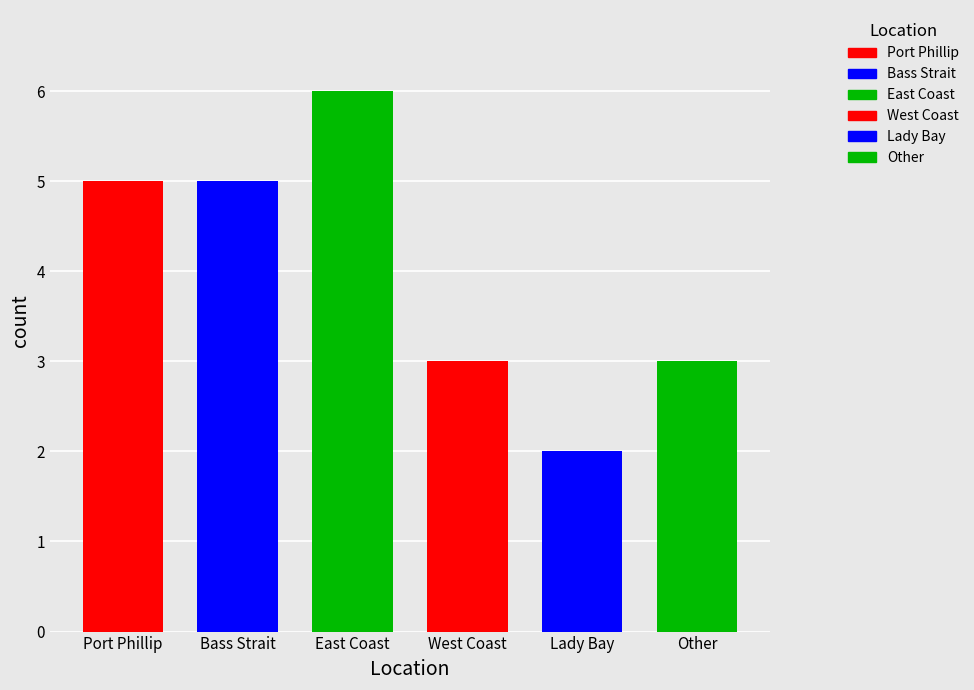

What is the approximate value at West Coast?

3